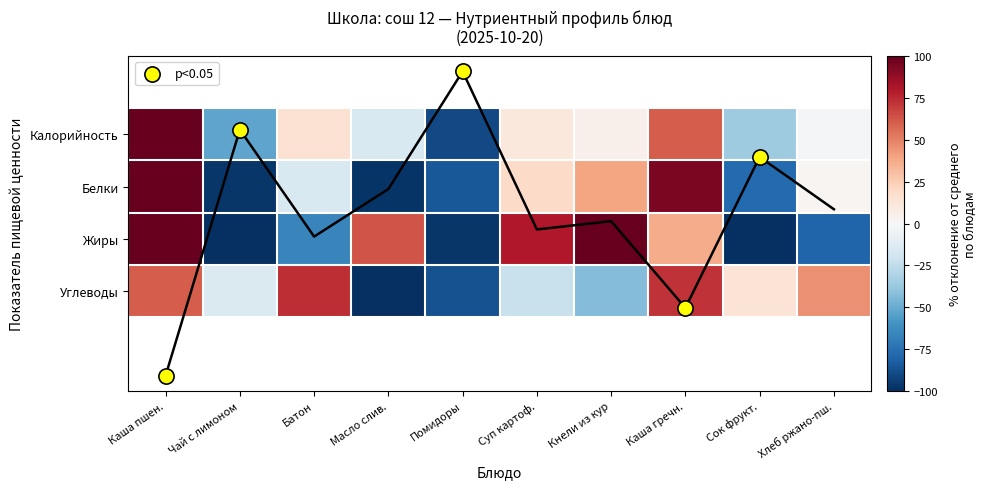

Where does the Углеводы series first go above 13?

Каша пшен.